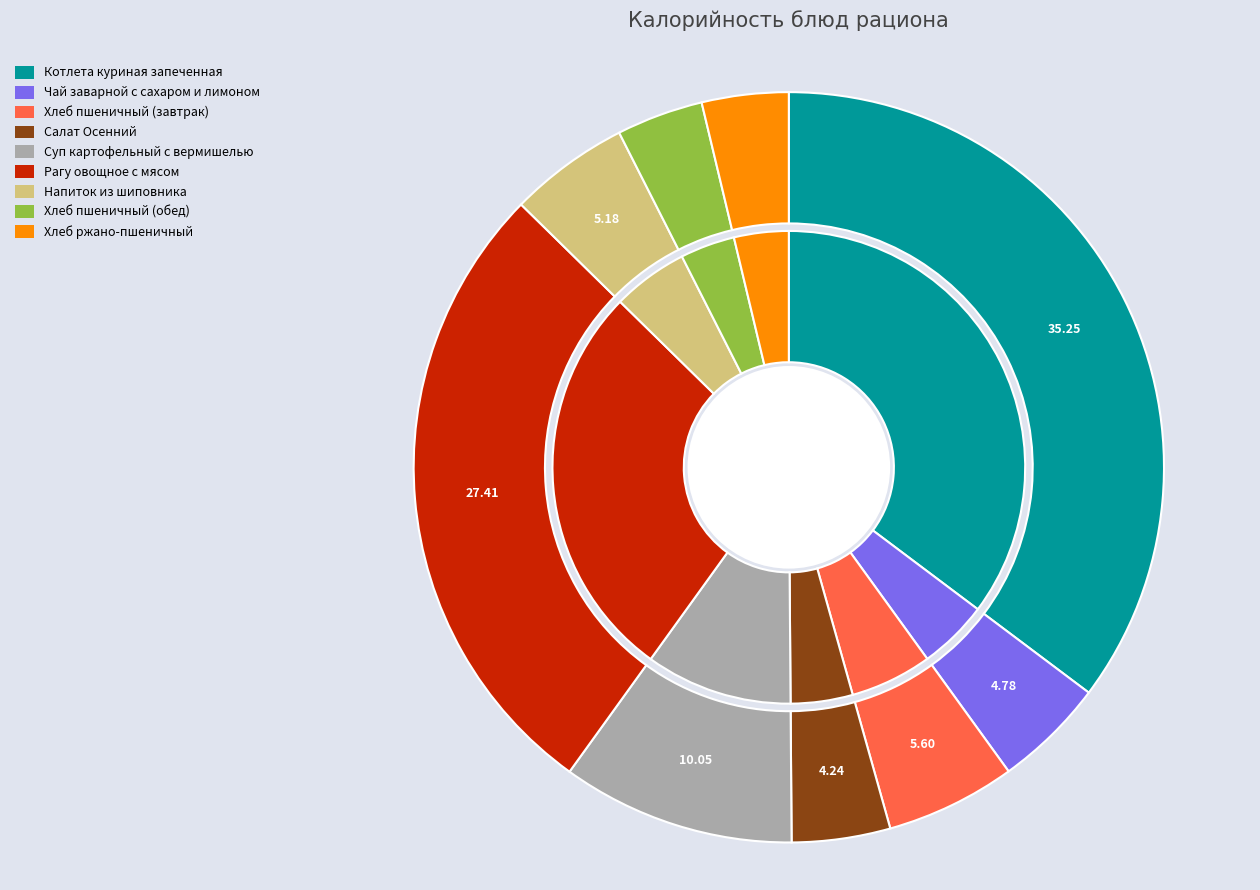

What is the largest slice in the pie chart?

Котлета куриная запеченная